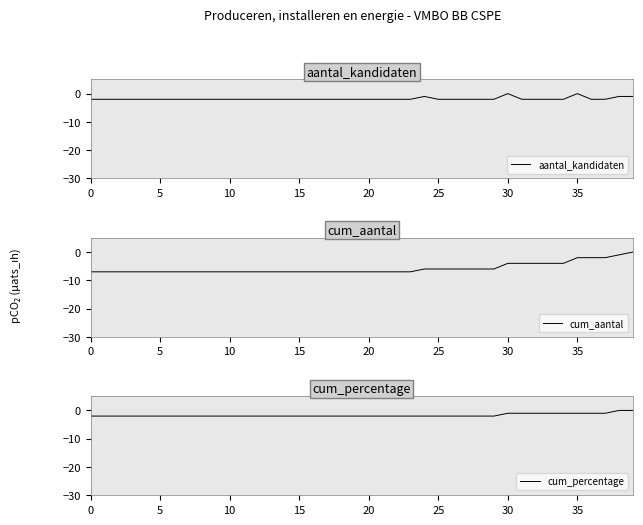

How many values in the cum_percentage series exceed -2?

10